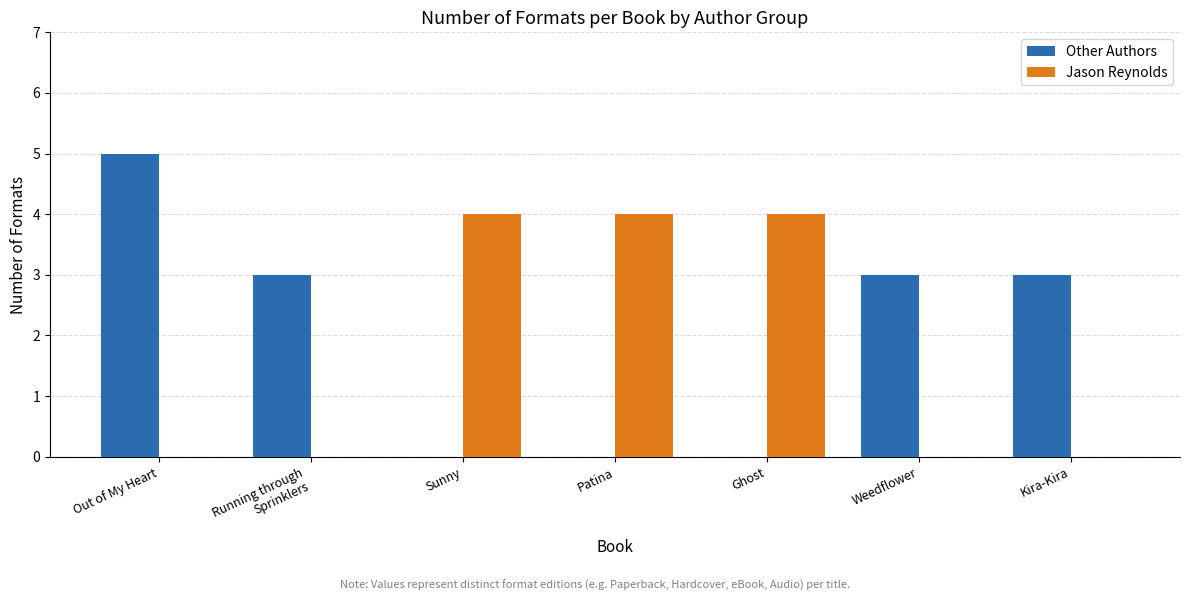

Reading right to left, transcribe all the data shown in this chart.

Other Authors: Kira-Kira=3	Weedflower=3	Ghost=0	Patina=0	Sunny=0	Running through
Sprinklers=3	Out of My Heart=5
Jason Reynolds: Kira-Kira=0	Weedflower=0	Ghost=4	Patina=4	Sunny=4	Running through
Sprinklers=0	Out of My Heart=0